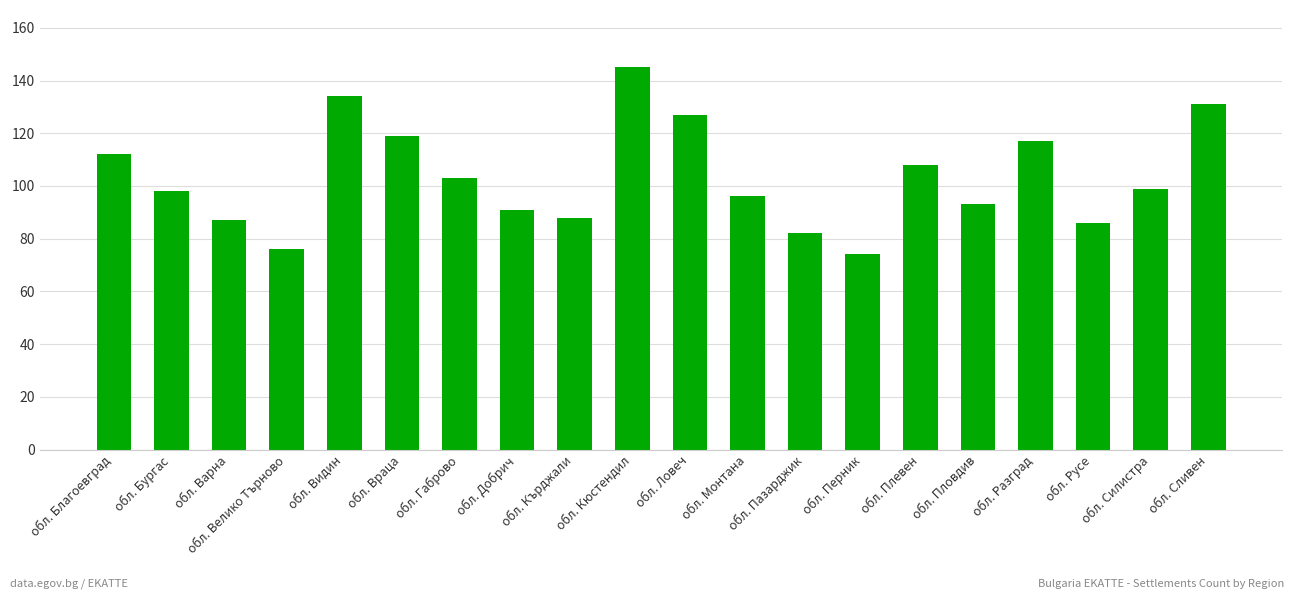

The value at обл. Видин is 134. True or false?

True